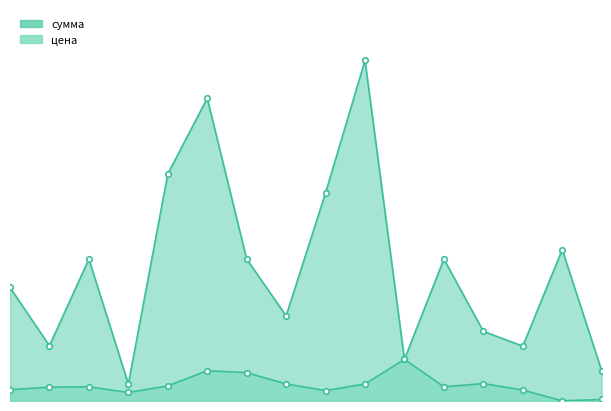

What is the maximum value for цена?

22000